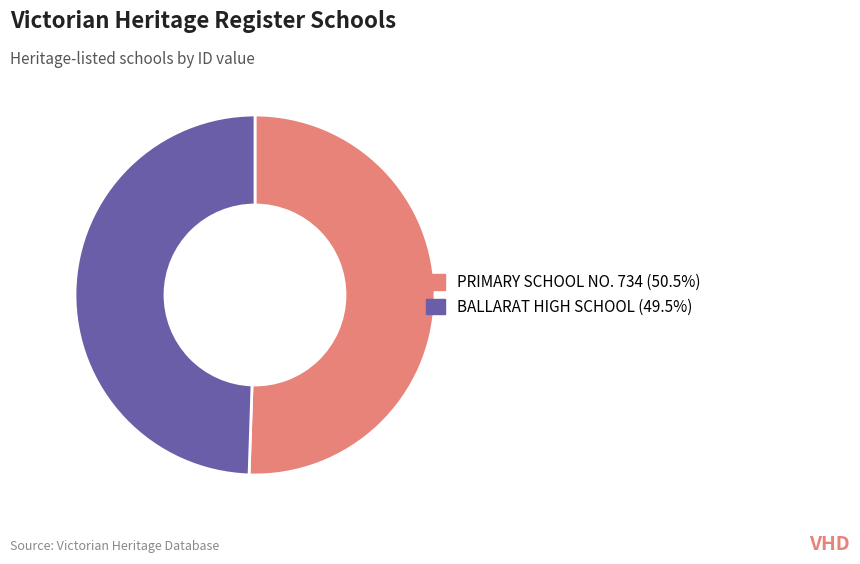

Does any single category account for the majority?

Yes